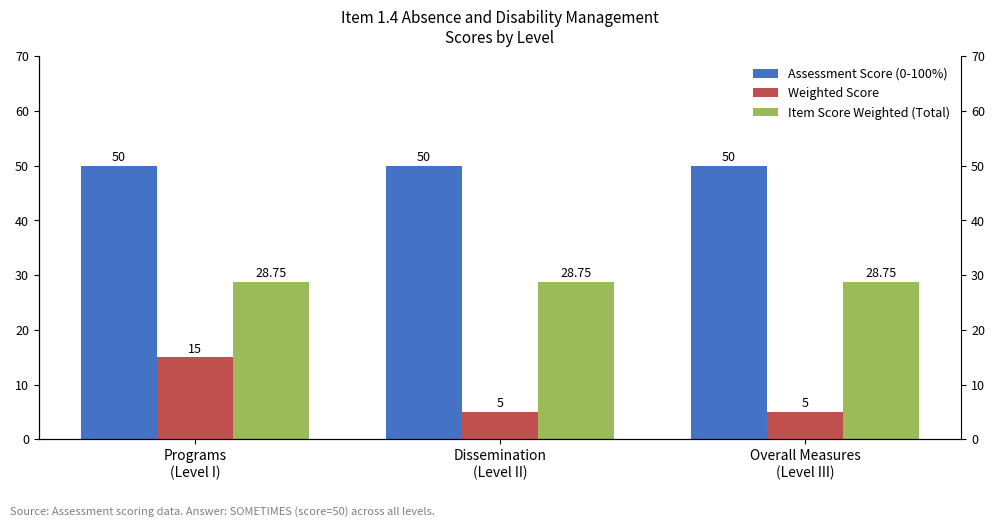

Reading left to right, transcribe all the data shown in this chart.

Assessment Score (0-100%): 50.0	50.0	50.0
Weighted Score: 15.0	5.0	5.0
Item Score Weighted (Total): 28.8	28.8	28.8